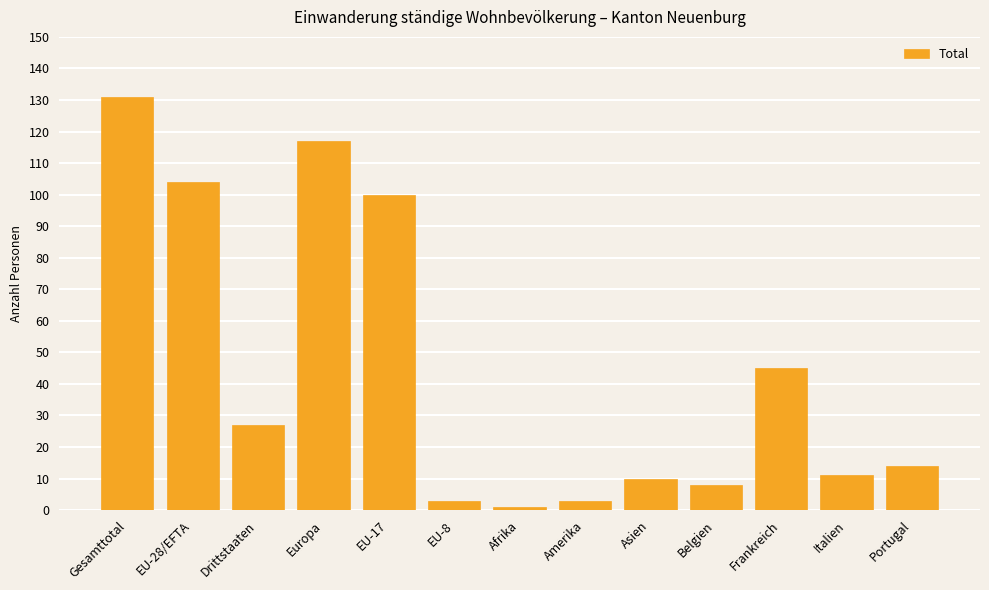

What is the difference between the values at Amerika and Frankreich?

42